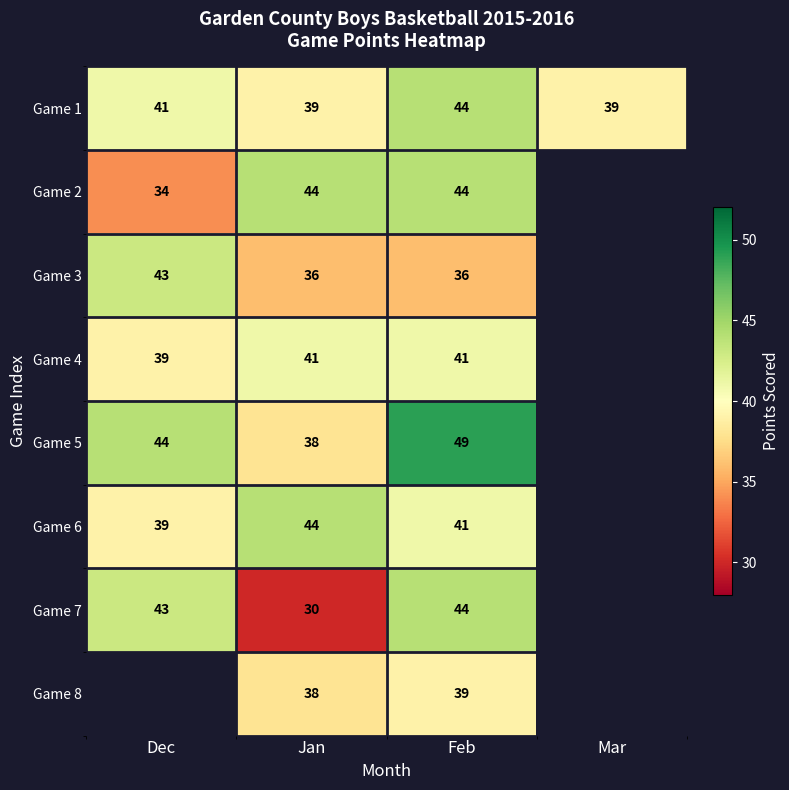

The Game 2 series shows 19 at Dec. True or false?

False